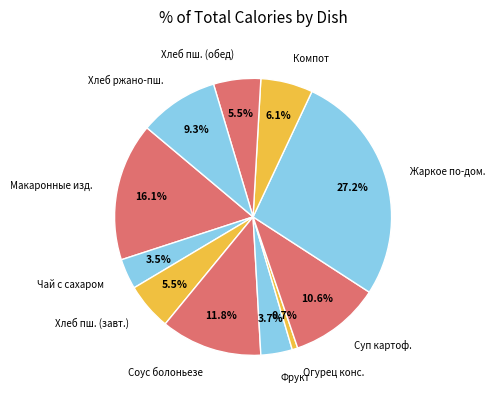

To the nearest percent, what is the average slice percentage?

9%